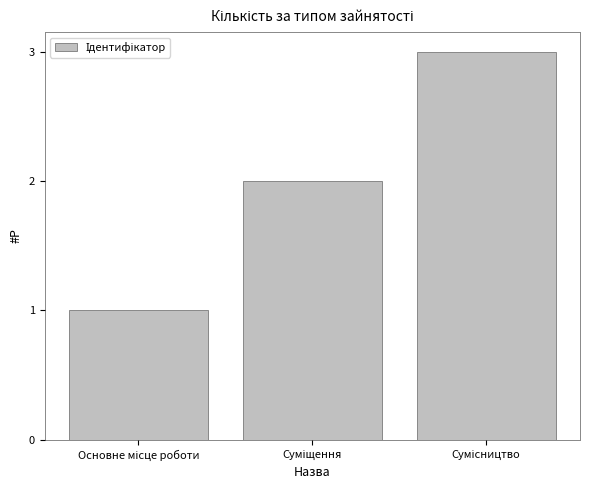

What is the sum of all values?

6